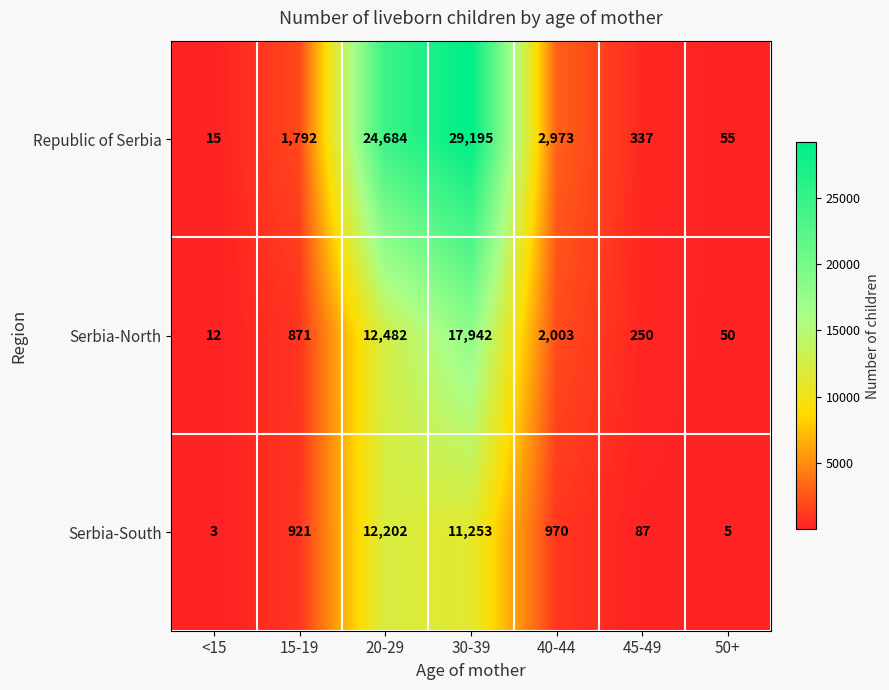

Reading right to left, list all the values displayed in this chart.

Republic of Serbia: 55	337	2973	29195	24684	1792	15
Serbia-North: 50	250	2003	17942	12482	871	12
Serbia-South: 5	87	970	11253	12202	921	3